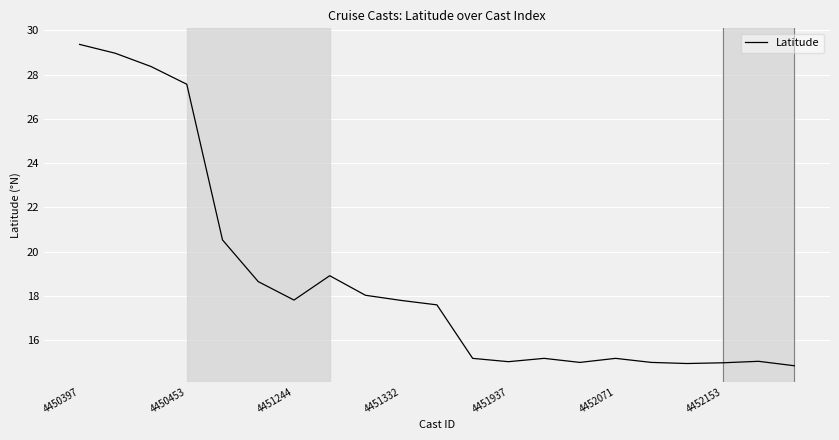

What is the difference between the maximum and minimum values?

14.5